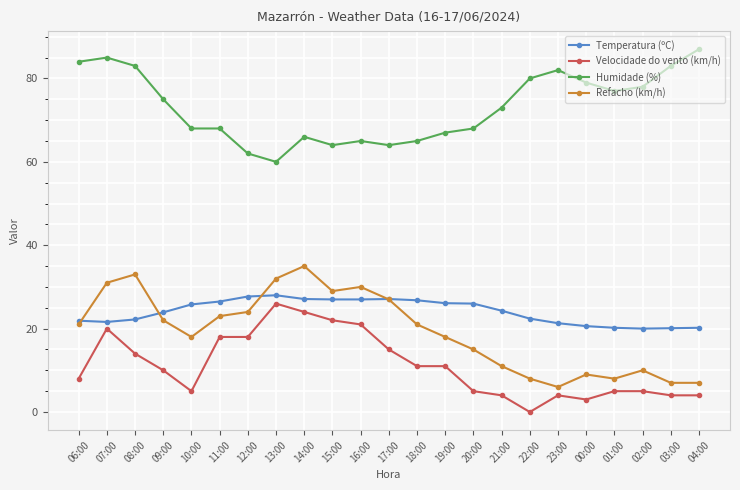

How many values in the Humidade (%) series are below 73?

11